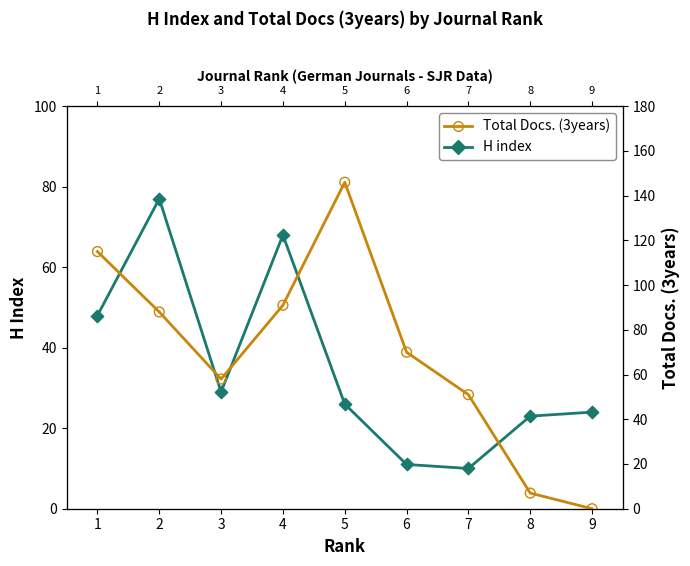

What are all the series names shown in the legend?

H index, Total Docs. (3years)